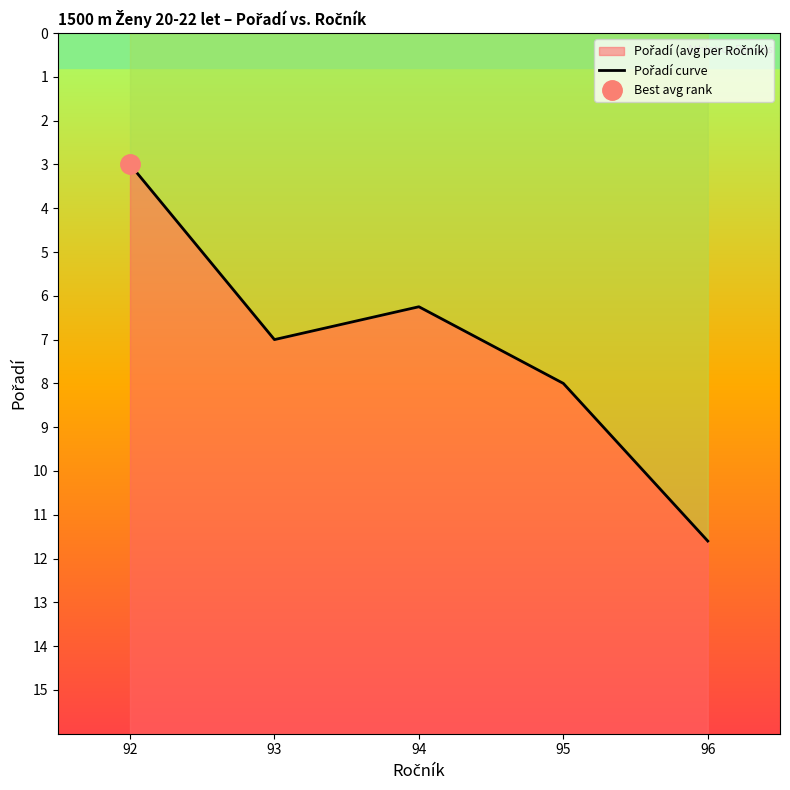

How many values exceed 7?

2